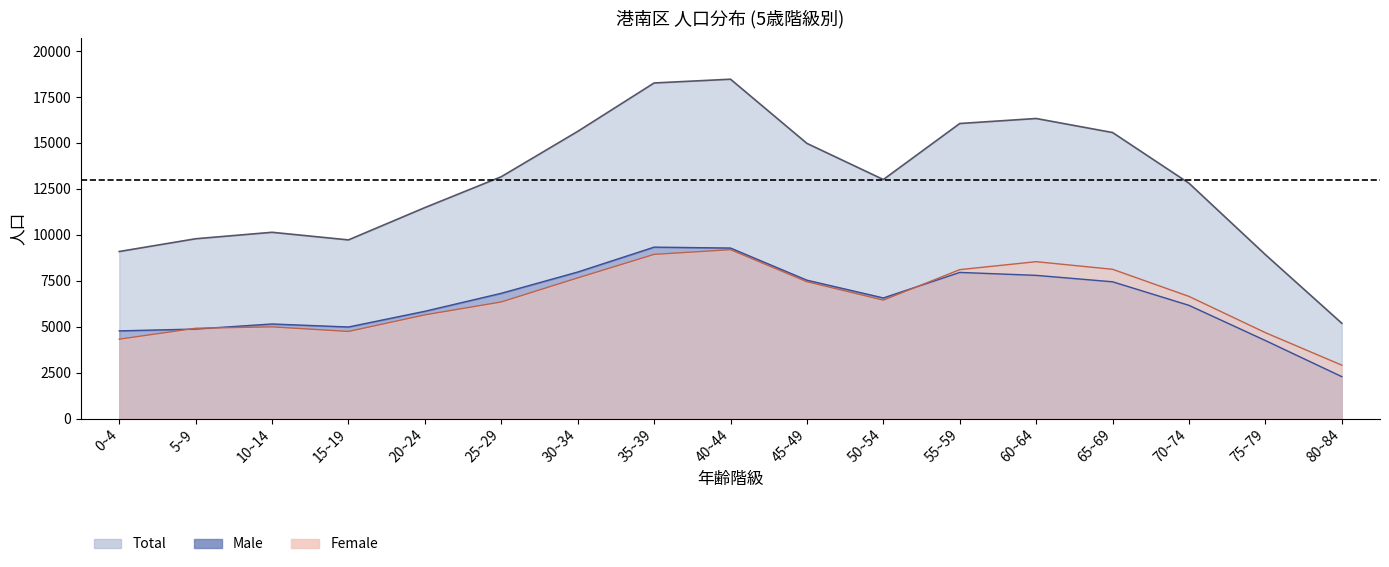

True or false: Female and Total intersect in this chart.

False